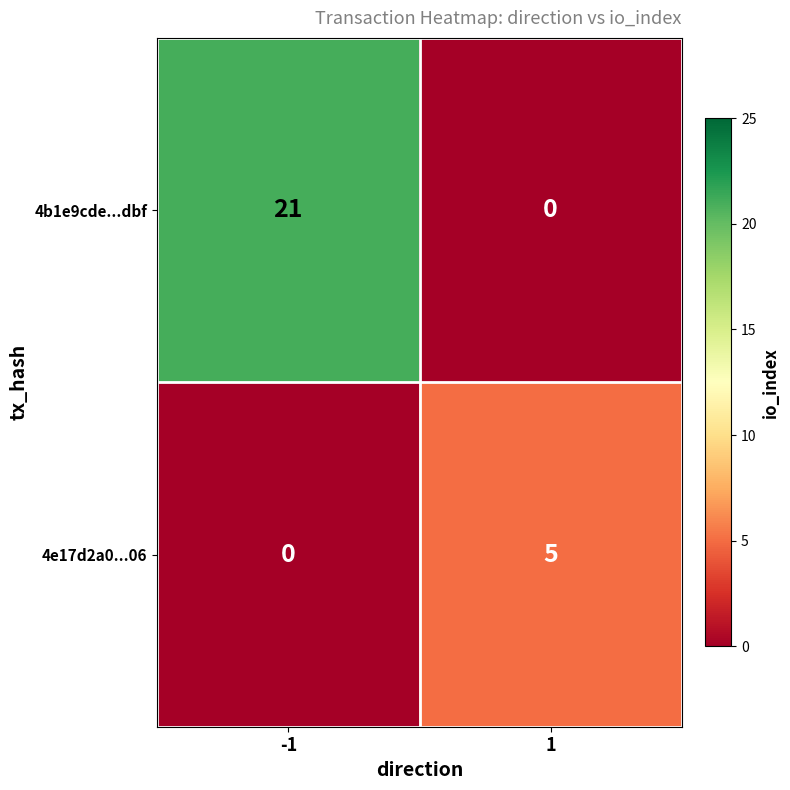

At 1, list the series in order from largest to smallest.

4e17d2a0...06, 4b1e9cde...dbf